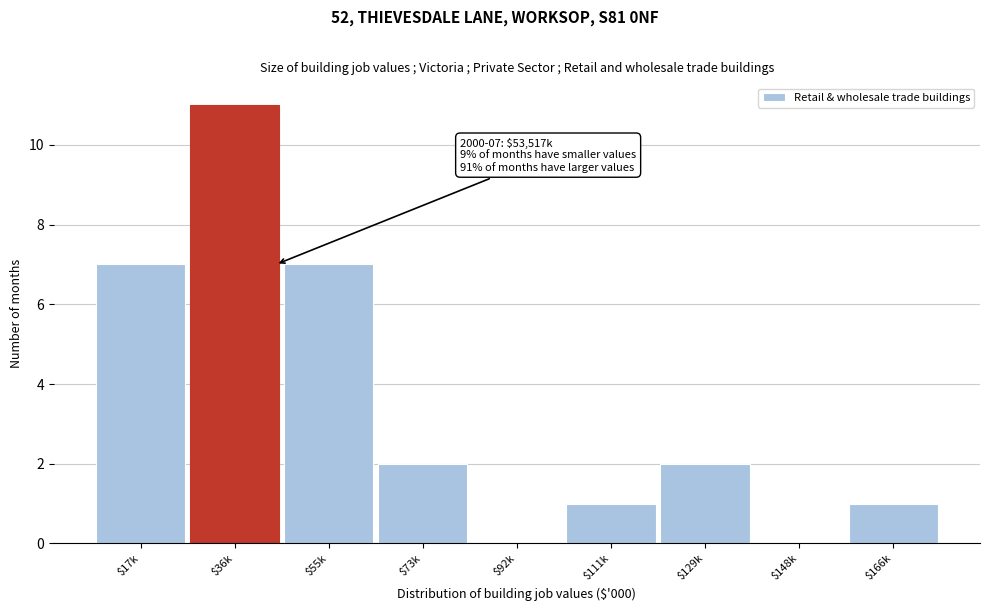

What is the sum of all values?

31